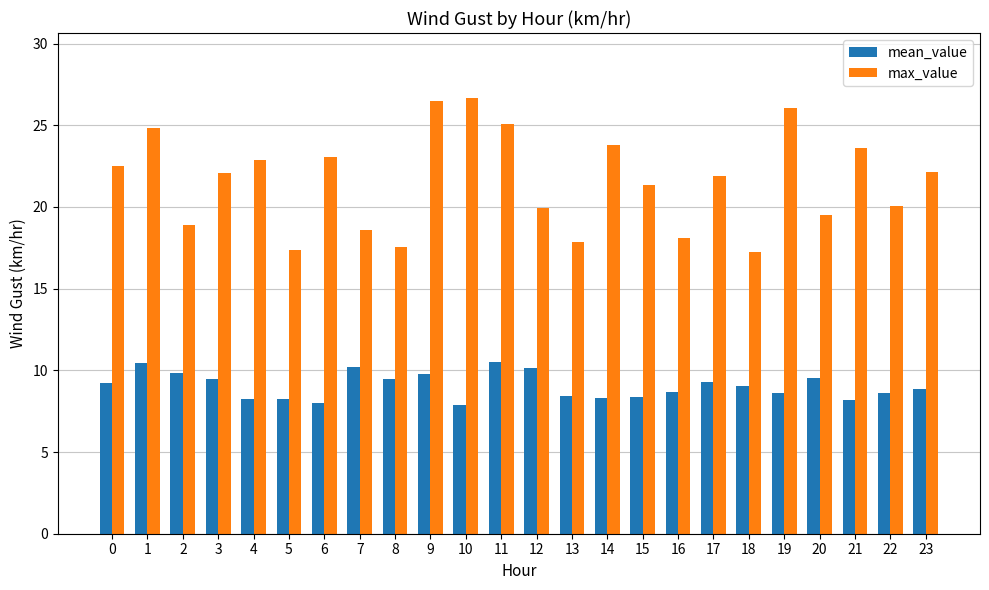

The value of max_value at 16 is 18.1. True or false?

True